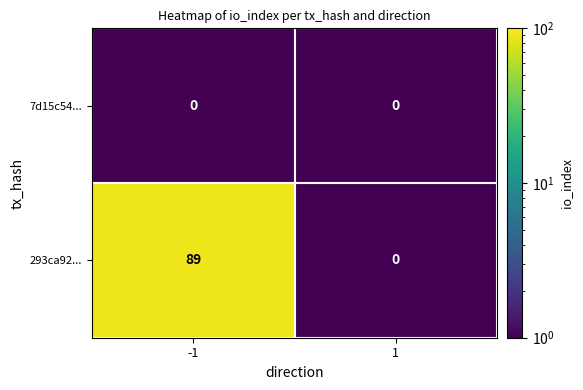

Reading left to right, what are all the values shown in this chart?

7d15c54...: -1=0	1=0
293ca92...: -1=89	1=0